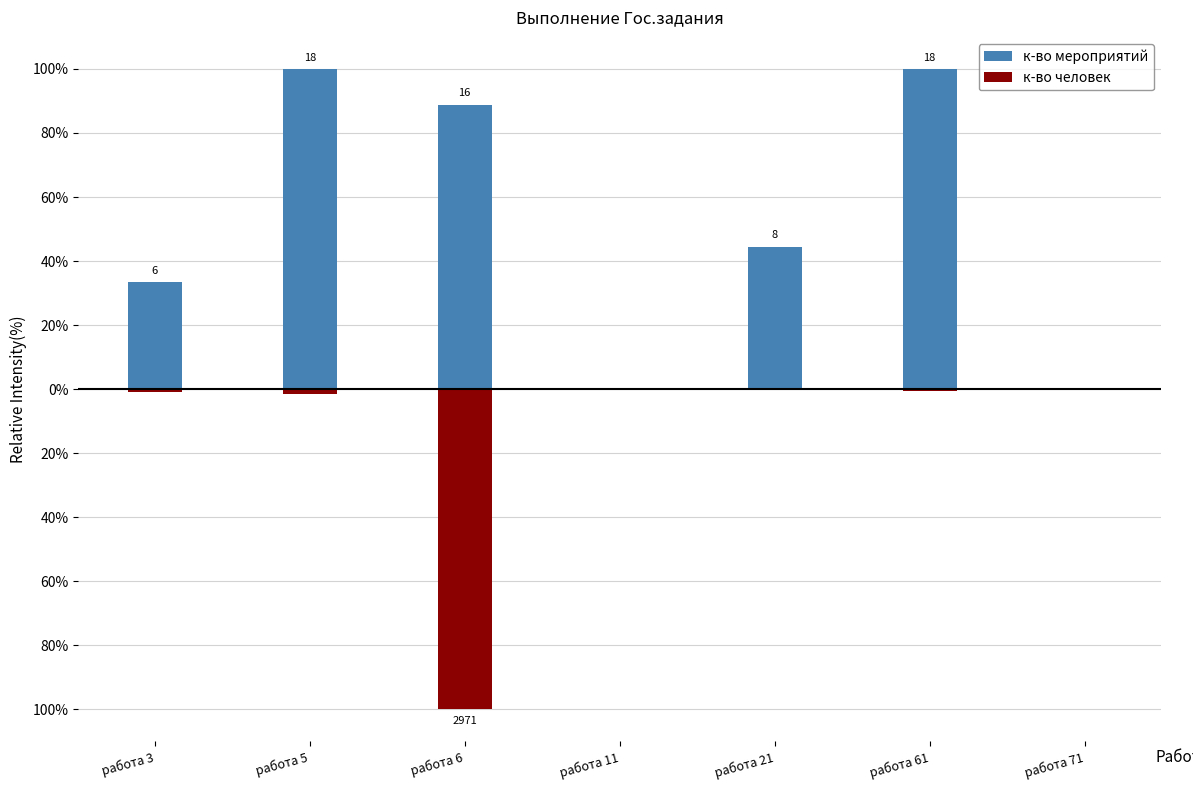

At how many categories does at least one series exceed -85?

7